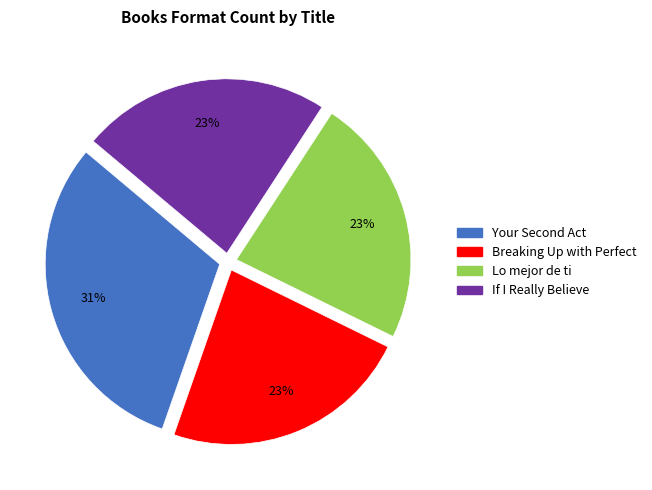

Is there any slice that represents more than half of the pie?

No